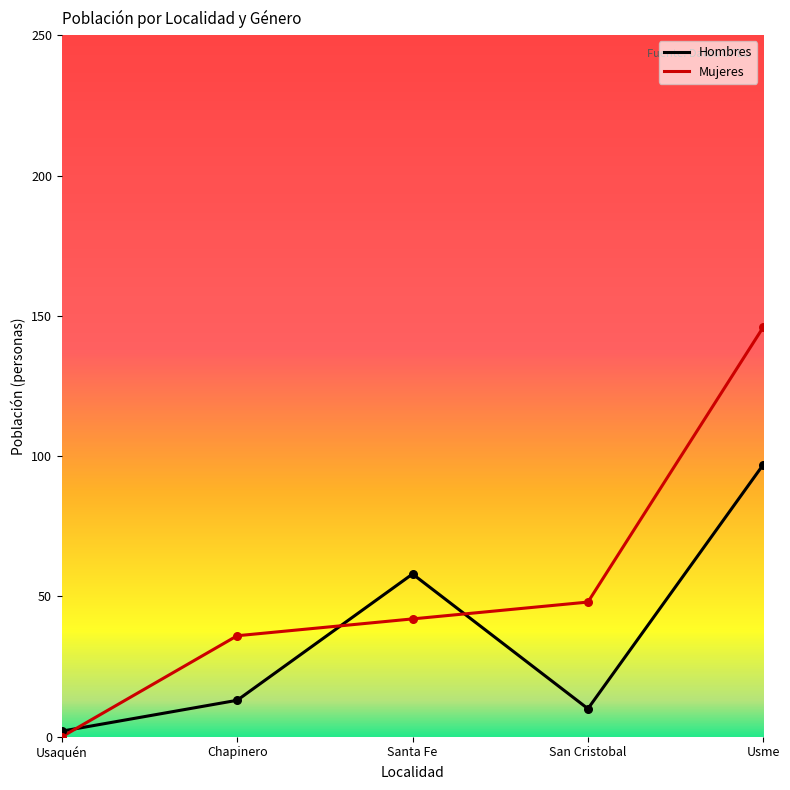

What is the total value across all series at Usaquén?

2